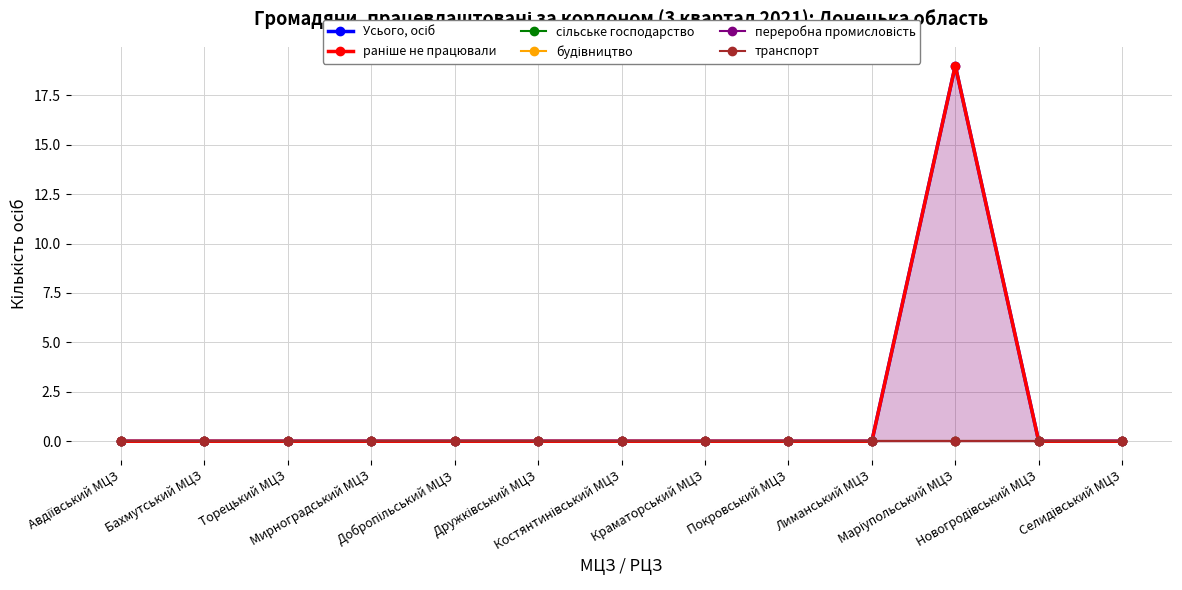

Rank the categories by Усього, осіб value from lowest to highest.

Авдіївський МЦЗ, Бахмутський МЦЗ, Торецький МЦЗ, Мирноградський МЦЗ, Добропільський МЦЗ, Дружківський МЦЗ, Костянтинівський МЦЗ, Краматорський МЦЗ, Покровський МЦЗ, Лиманський МЦЗ, Новогродівський МЦЗ, Селидівський МЦЗ, Маріупольський МЦЗ